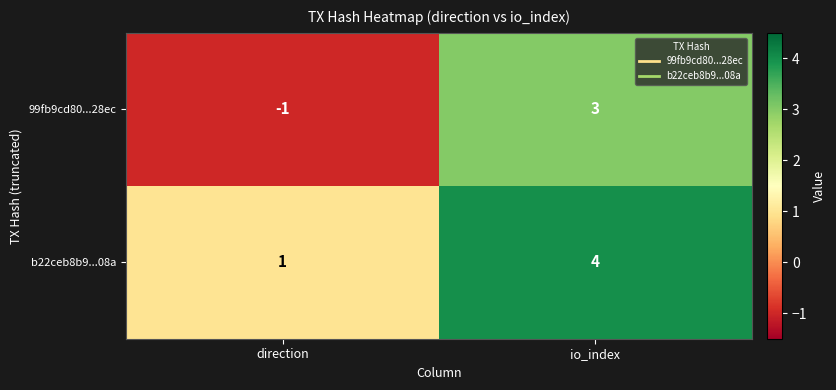

Rank the series by their maximum value, from lowest to highest.

99fb9cd80...28ec, b22ceb8b9...08a